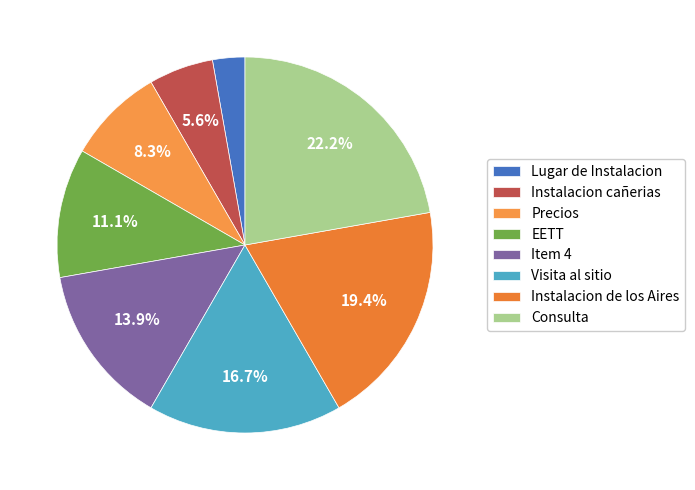

What percentage is the Instalacion cañerias slice, to the nearest percent?

6%